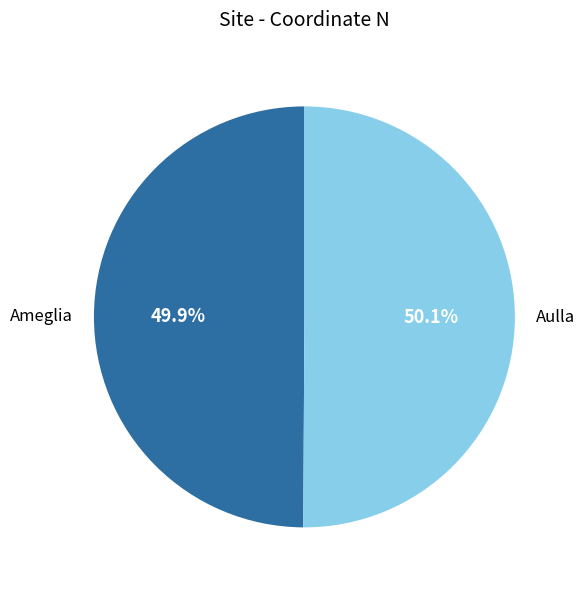

The Aulla slice represents 50% of the pie. True or false?

True